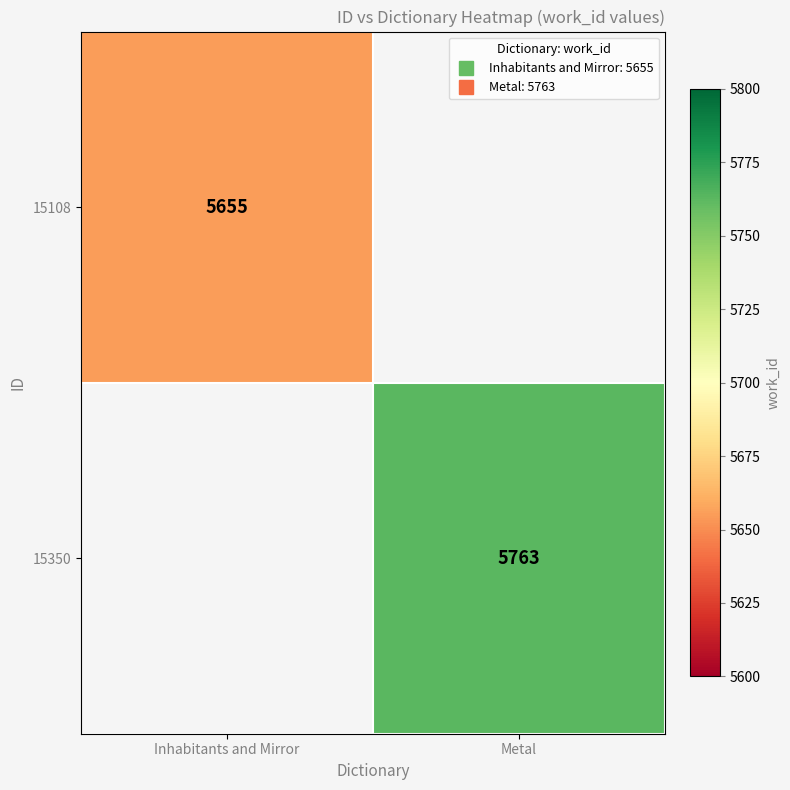

At Inhabitants and Mirror, list the series in order from smallest to largest.

15108, 15350